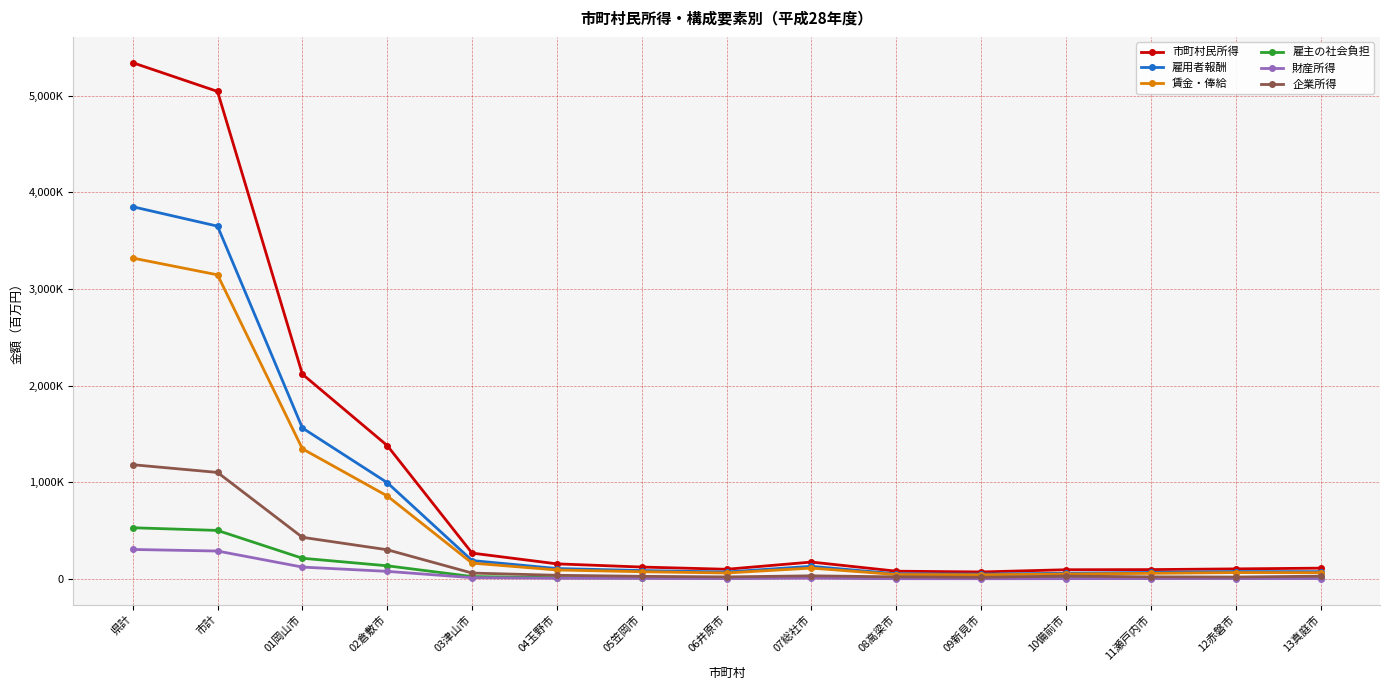

At which category does the chart reach its peak across all series?

県計